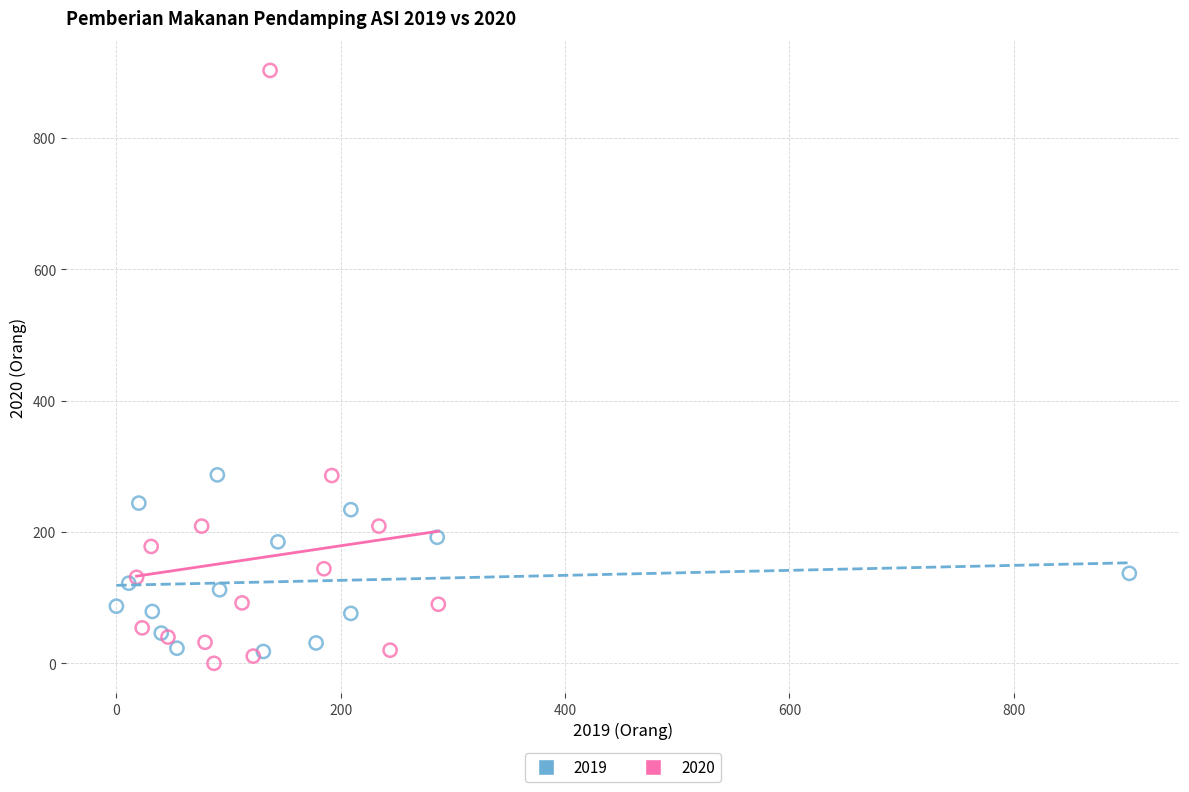

Which series reaches the maximum Y coordinate?

2020